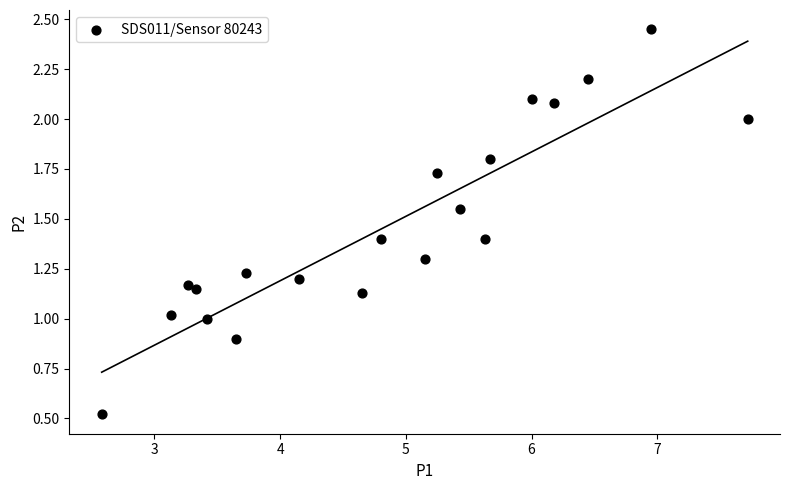

What is the range of X values (max minus min)?

5.1